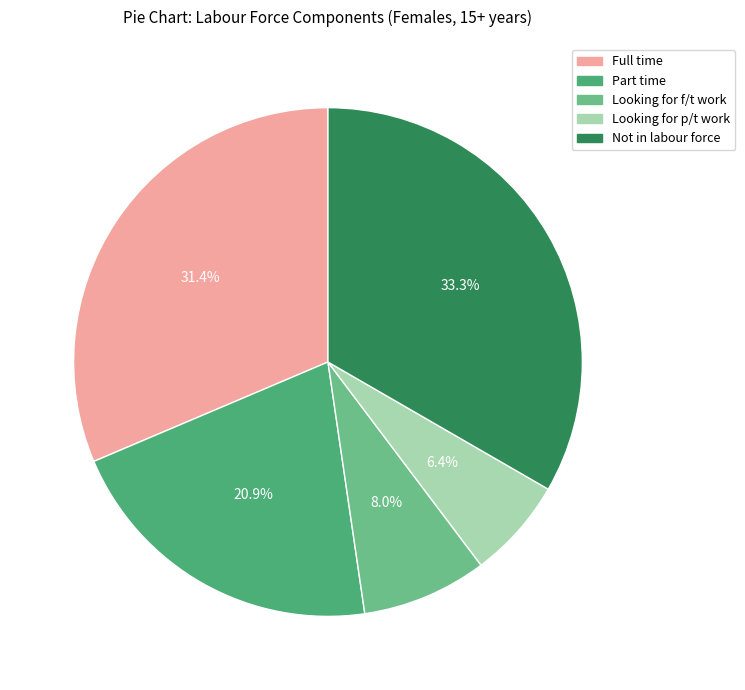

To the nearest percent, what portion does Part time represent?

21%